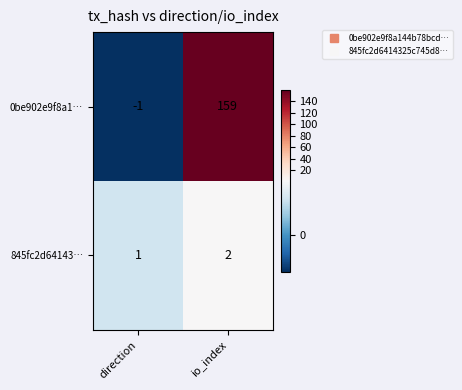

List the series in order of their overall mean, lowest first.

845fc2d64143…, 0be902e9f8a1…